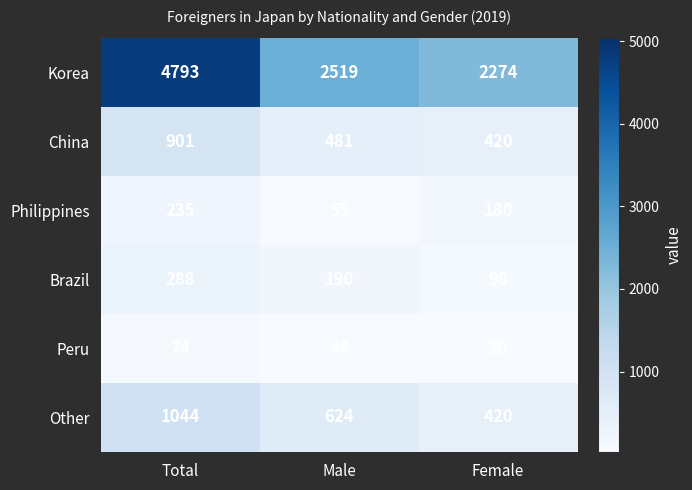

What is the spread (max minus min) of values at Female?

2244